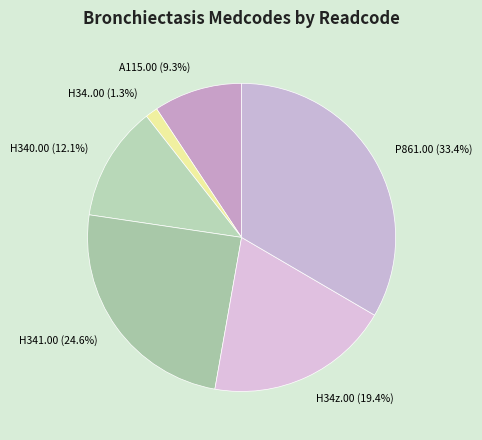

What percentage is the H341.00 slice, to the nearest percent?

25%